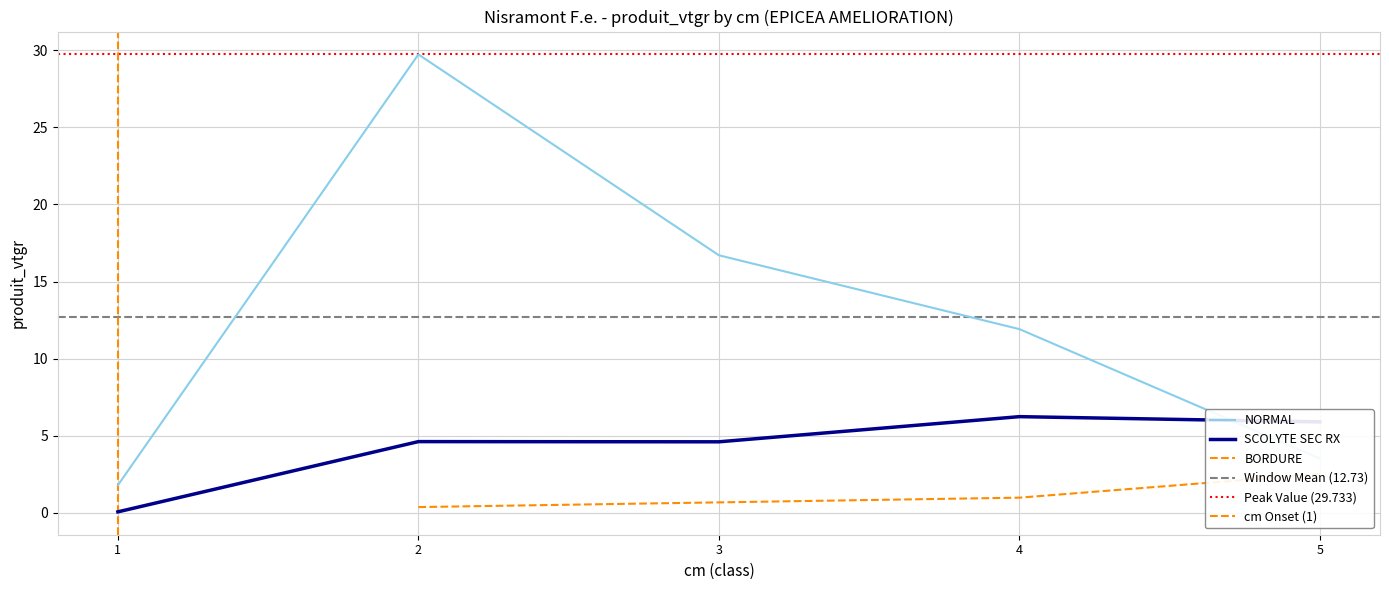

Which series has the largest total across all categories?

NORMAL